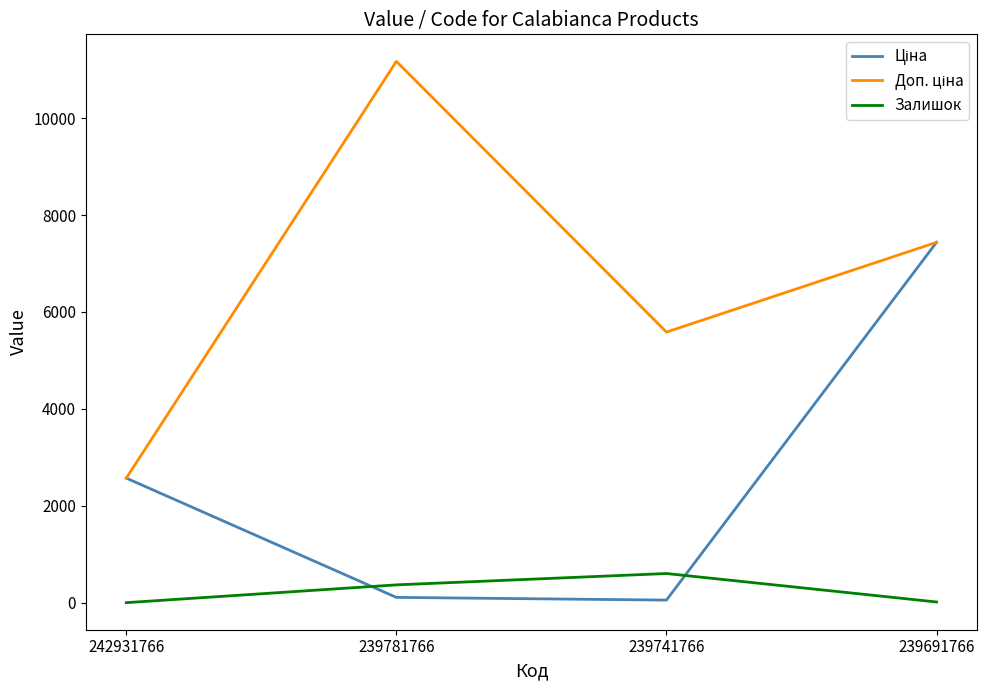

What is the minimum value shown in the chart?

3.0